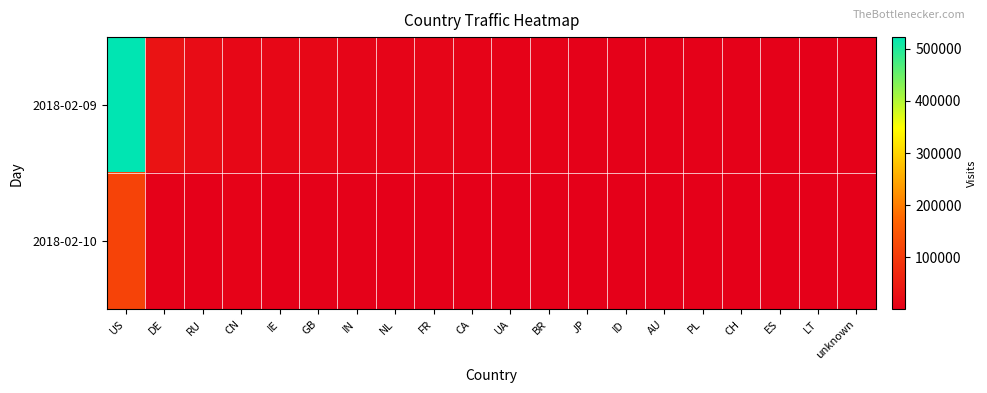

Reading left to right, extract all data points from this chart.

2018-02-09: US=522143	DE=33361	RU=21793	CN=13860	IE=14326	GB=12861	IN=10625	NL=9159	FR=9917	CA=7128	UA=6150	BR=4949	JP=3844	ID=2862	AU=2425	PL=2868	CH=2455	ES=2594	LT=1920	unknown=2234
2018-02-10: US=114981	DE=3099	RU=1366	CN=5281	IE=1657	GB=2389	IN=2205	NL=2068	FR=633	CA=1339	UA=673	BR=660	JP=1060	ID=1147	AU=1014	PL=228	CH=330	ES=121	LT=642	unknown=326